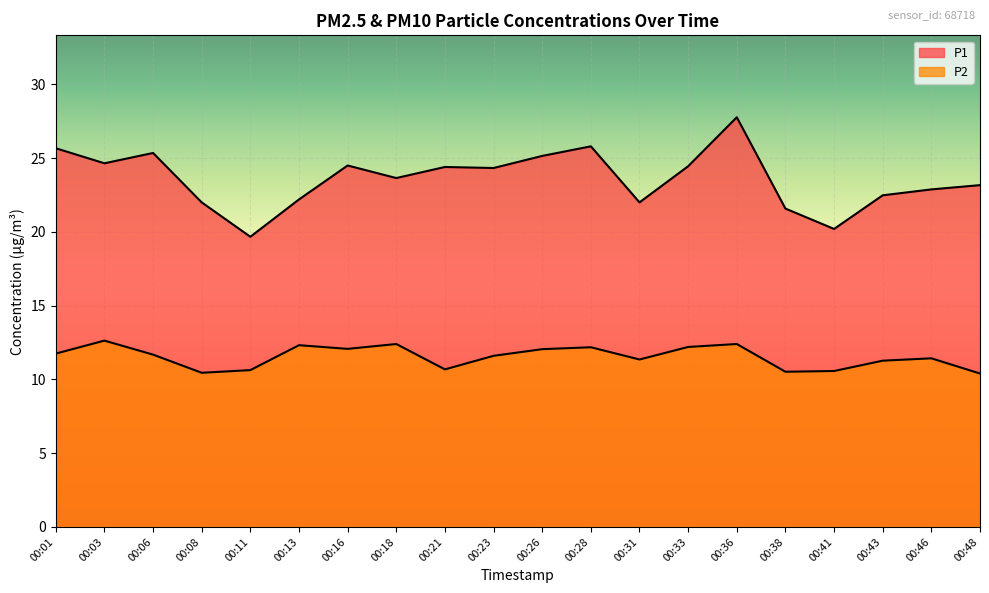

At which category is the sum across all series the highest?

00:36